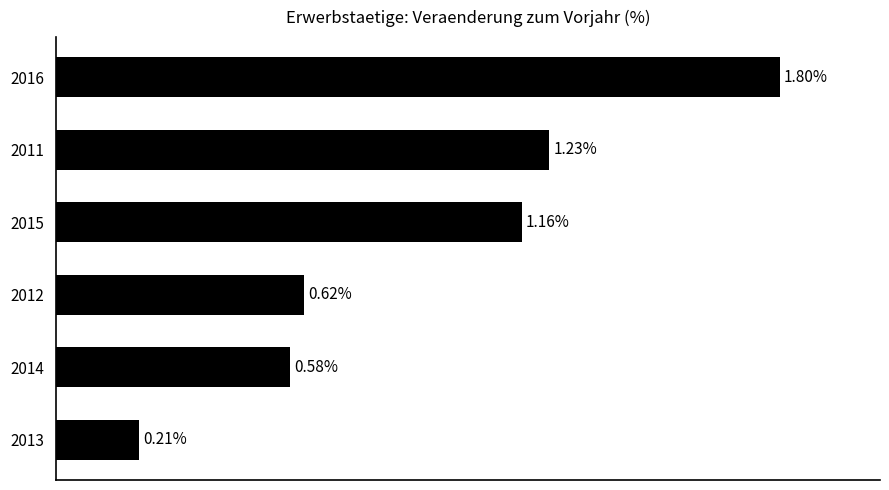

Rank the categories by value from lowest to highest.

2013, 2014, 2012, 2015, 2011, 2016